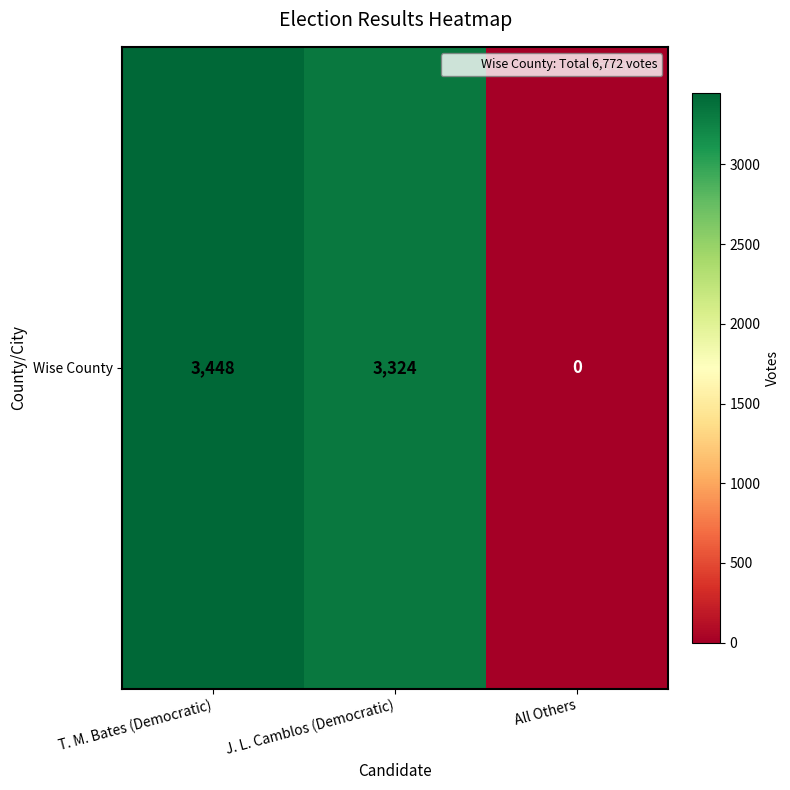

Where is the data nearest to the value 1724?

J. L. Camblos (Democratic)